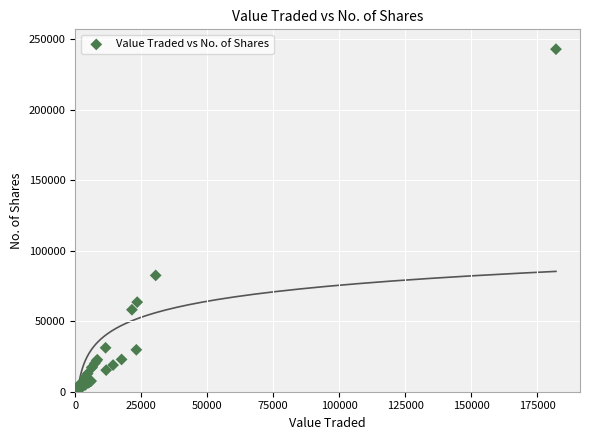

What Y value in the scatter plot is closest to 121462?

82434